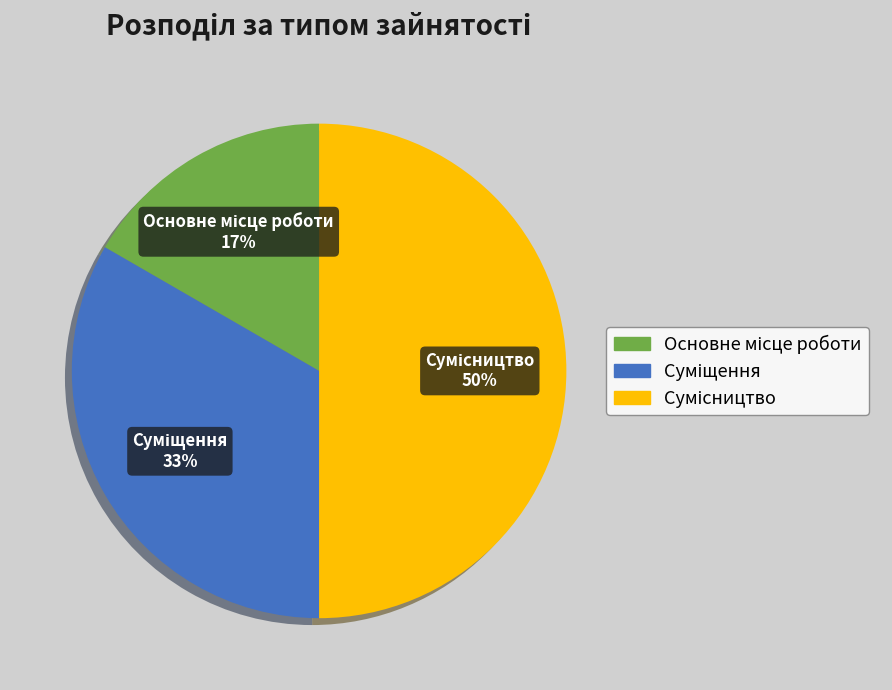

To the nearest percent, what is the average slice percentage?

33%